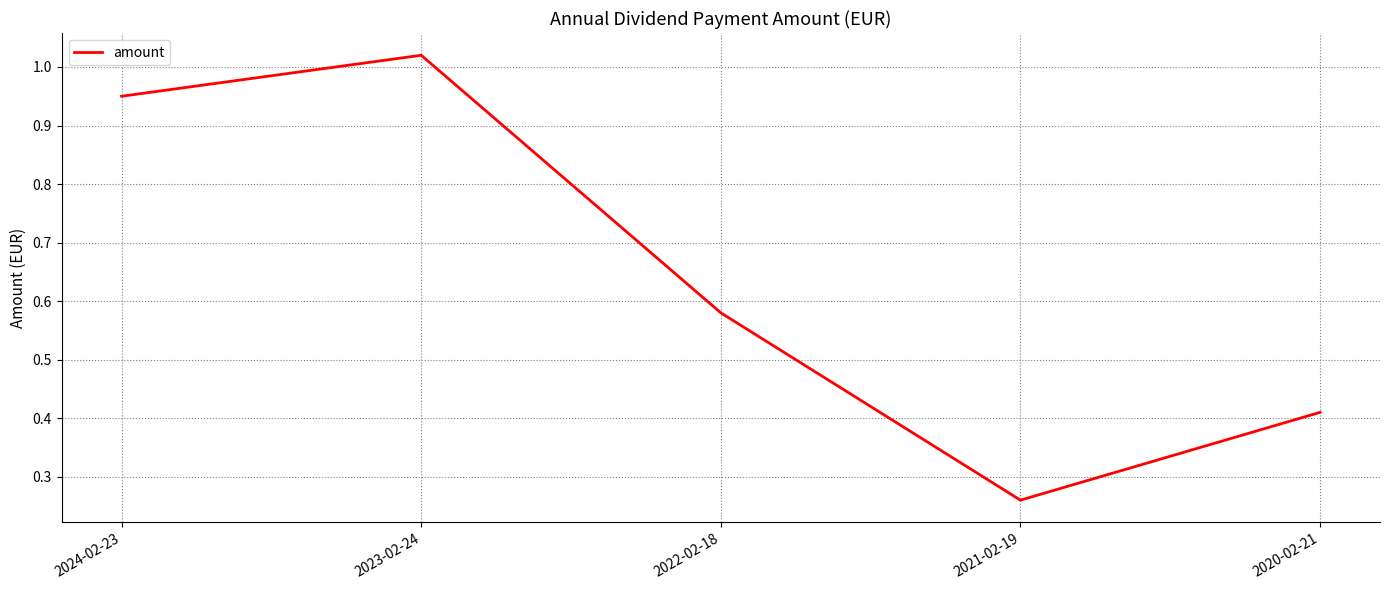

How many distinct data groups are displayed?

1